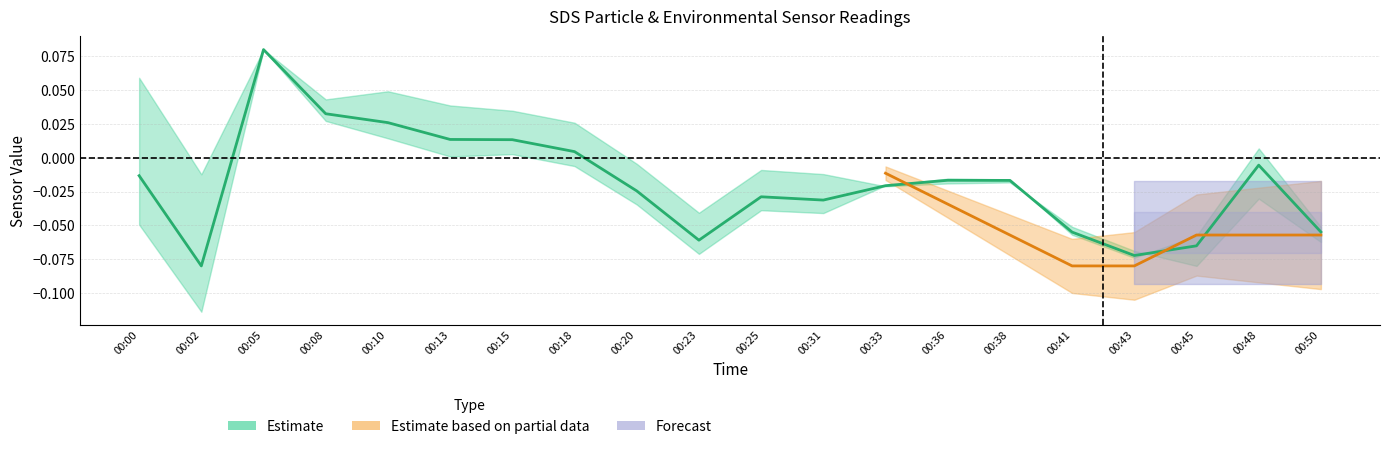

How many interior local valleys (lower than both neighbors) does the data have?

4